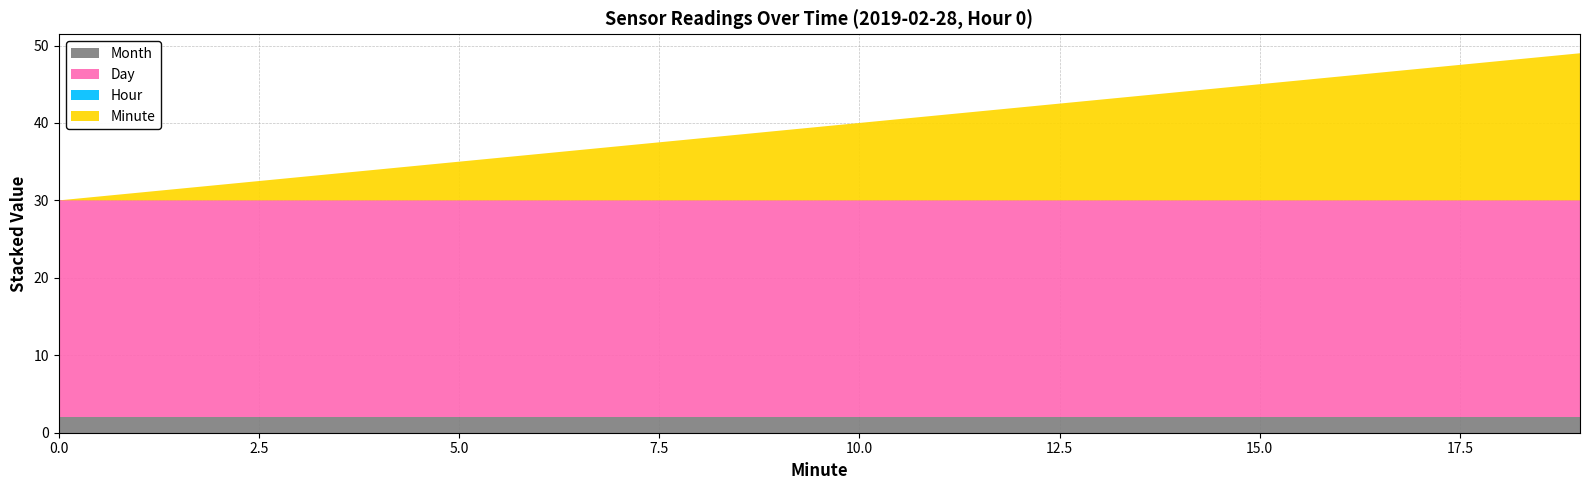

Reading right to left, what are all the values shown in this chart?

Month: 2	2	2	2	2	2	2	2	2	2	2	2	2	2	2	2	2	2	2	2
Day: 28	28	28	28	28	28	28	28	28	28	28	28	28	28	28	28	28	28	28	28
Hour: 0	0	0	0	0	0	0	0	0	0	0	0	0	0	0	0	0	0	0	0
Minute: 19	18	17	16	15	14	13	12	11	10	9	8	7	6	5	4	3	2	1	0